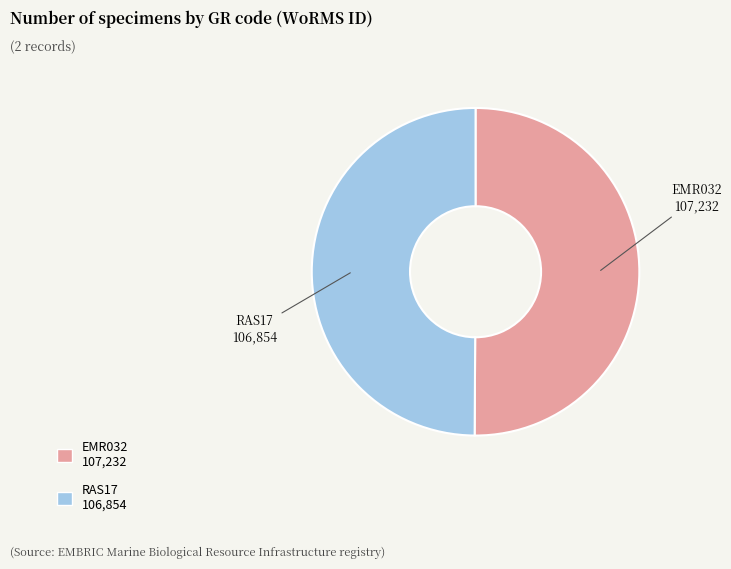

Do EMR032 and RAS17 together represent more than half of the pie?

Yes